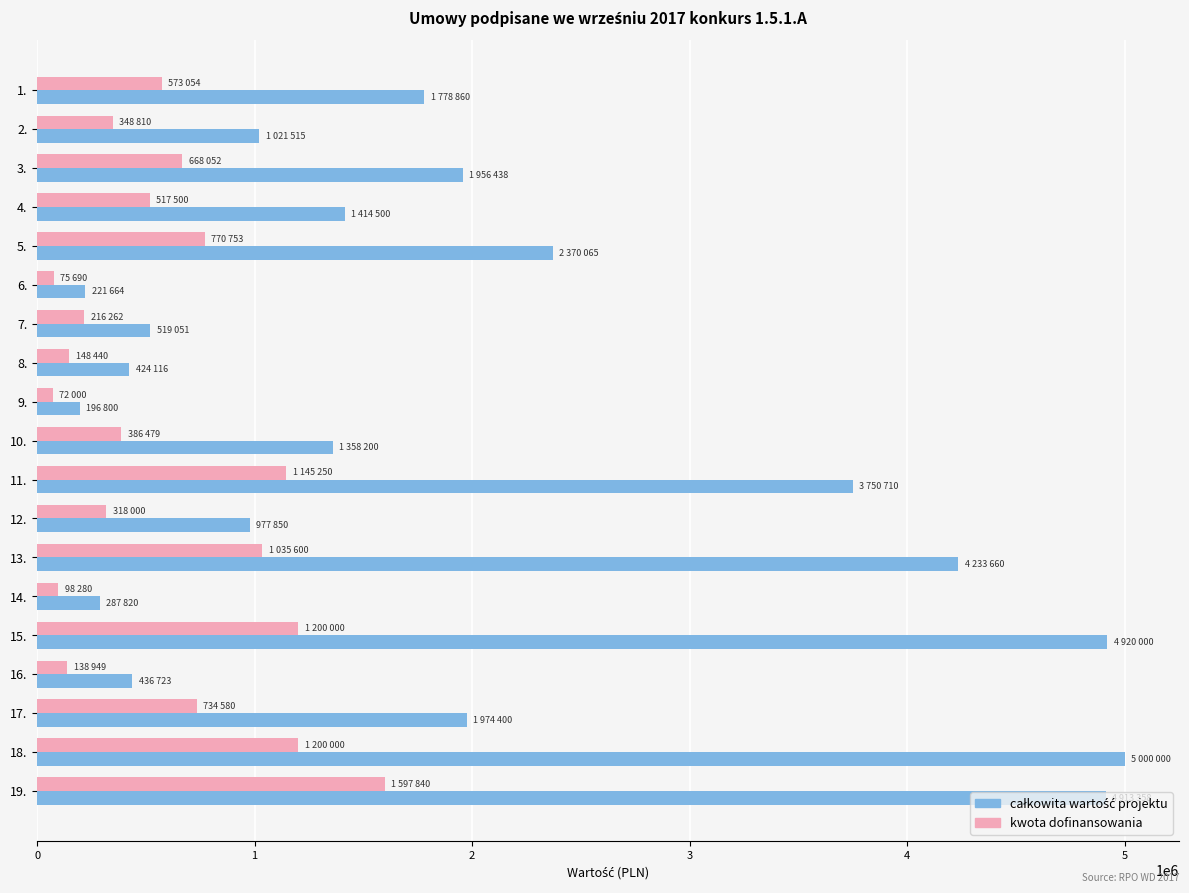

What is the spread (max minus min) of values at 11.?

2605460.0